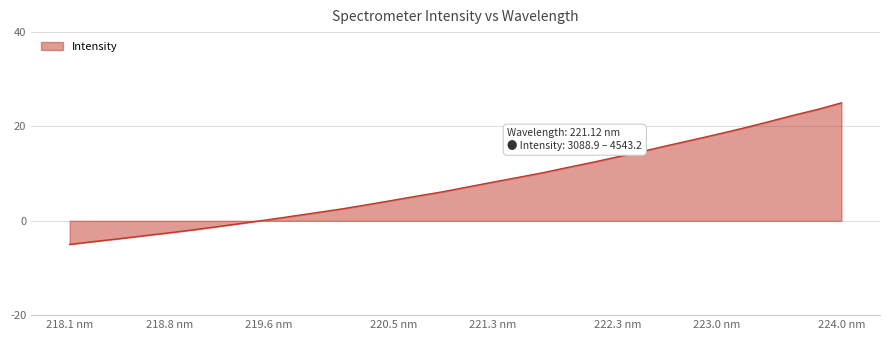

True or false: there are more than 2 points higher than both neighbors.

False